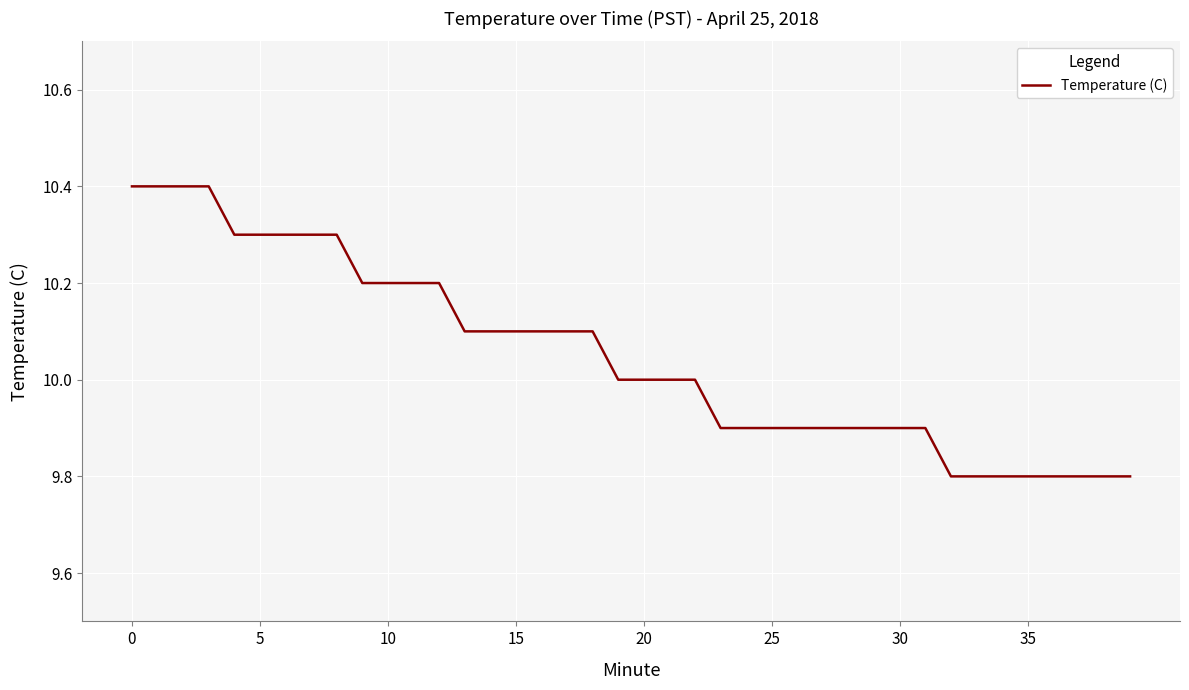

How many values are between 9 and 10?

21